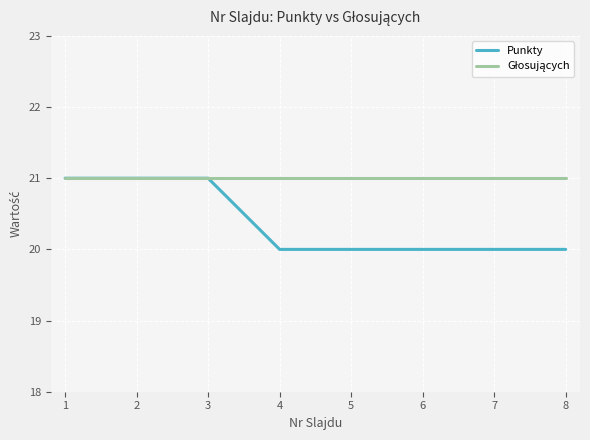

What is the highest value of the Punkty series?

21